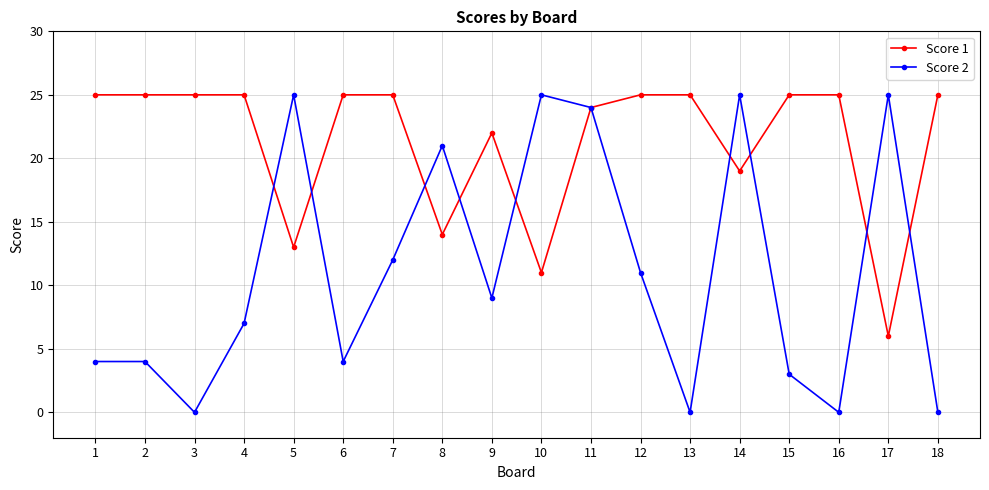

What is the difference between the second highest and second lowest values in the Score 2 series?

25